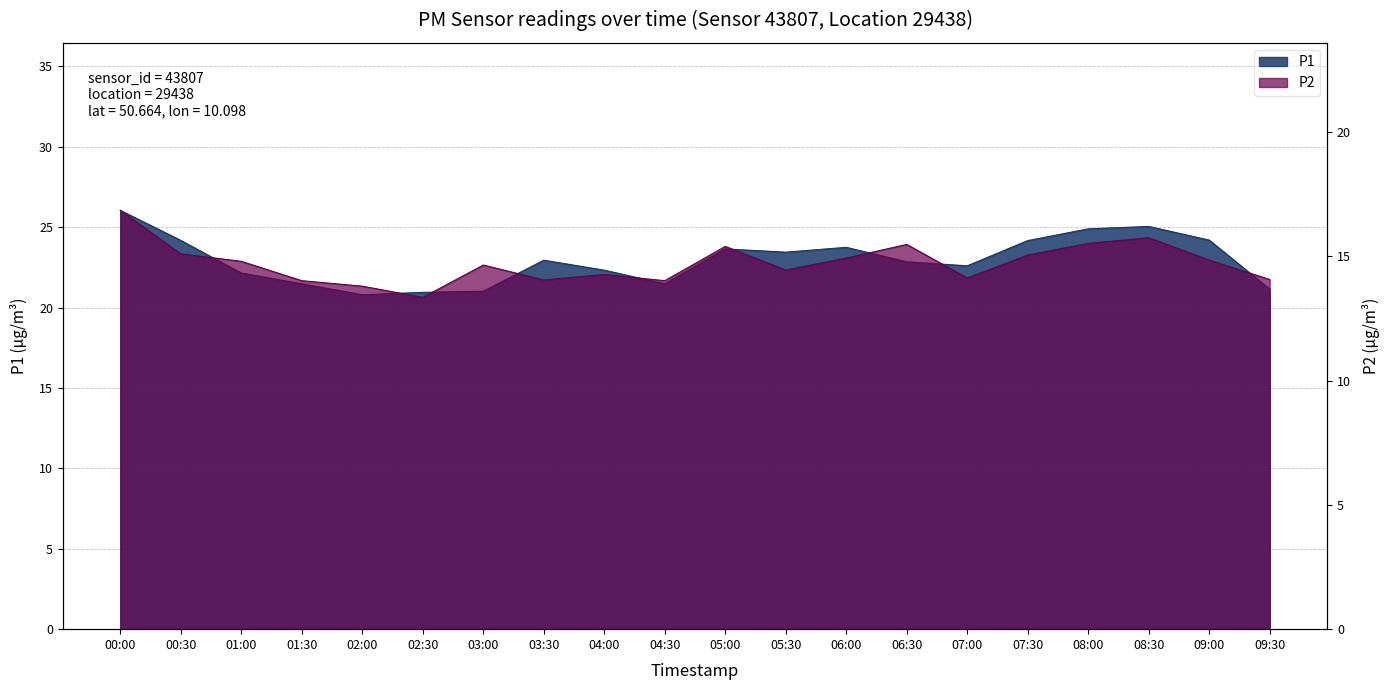

What is the value of the P2 point at the 13th from the left?

14.9